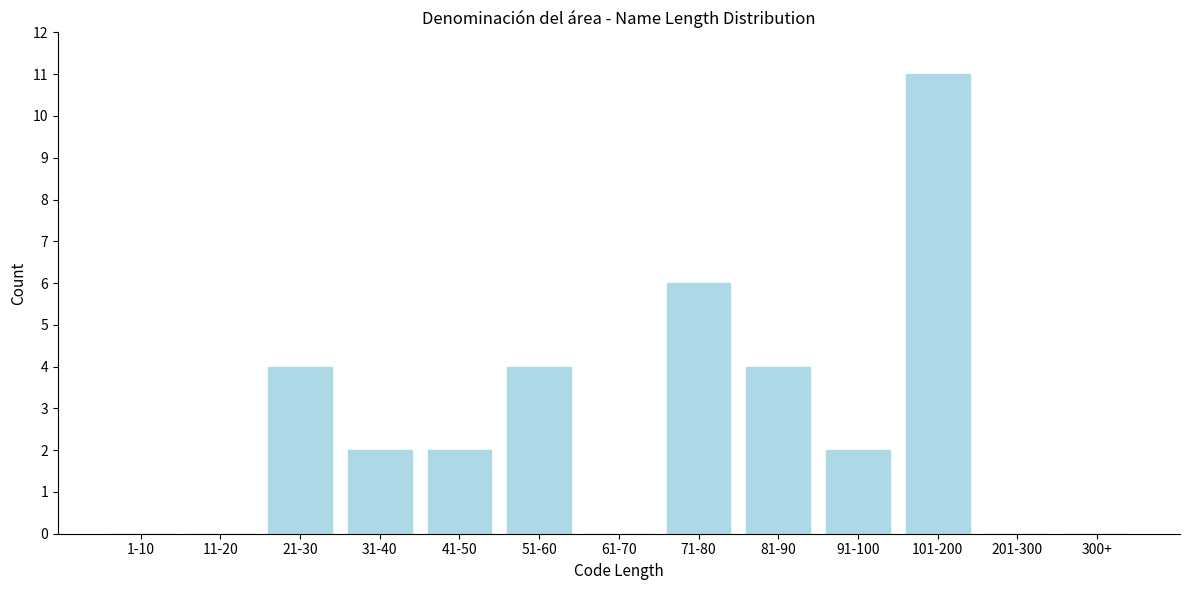

Reading left to right, transcribe all the data shown in this chart.

1-10=0	11-20=0	21-30=4	31-40=2	41-50=2	51-60=4	61-70=0	71-80=6	81-90=4	91-100=2	101-200=11	201-300=0	300+=0